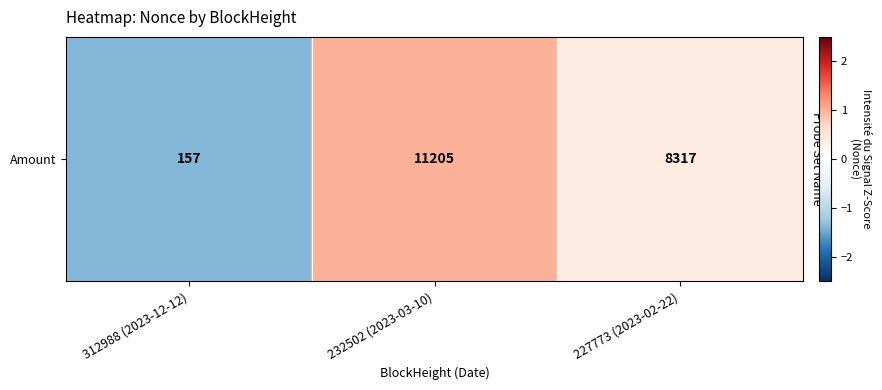

Is it true that the value at 227773 (2023-02-22) is 0.4?

True